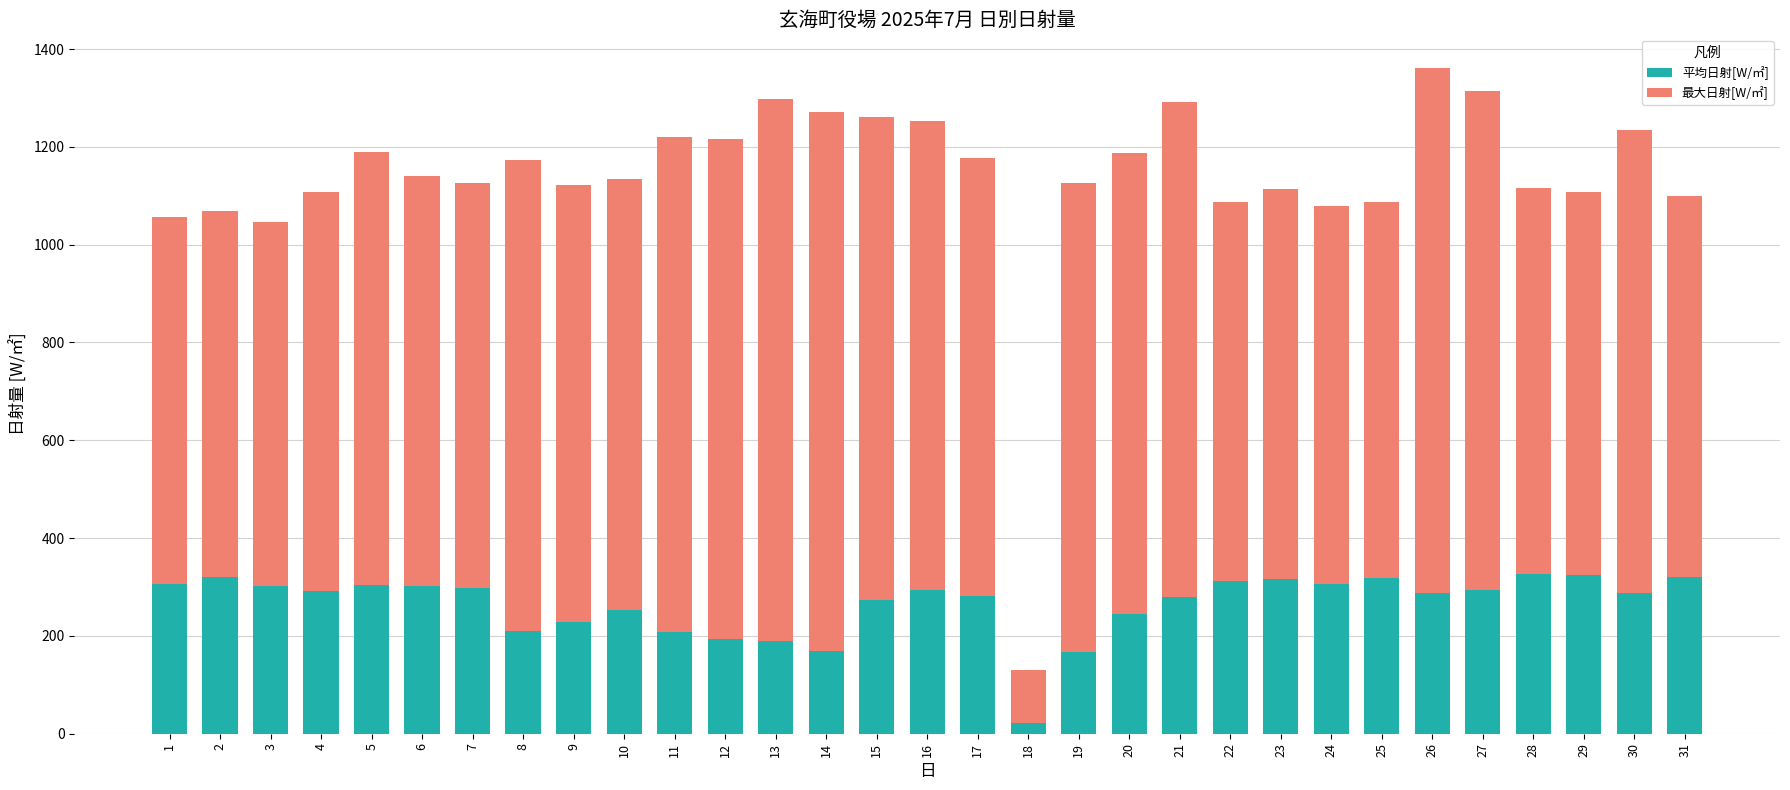

What is the total value across all series at 2?

1069